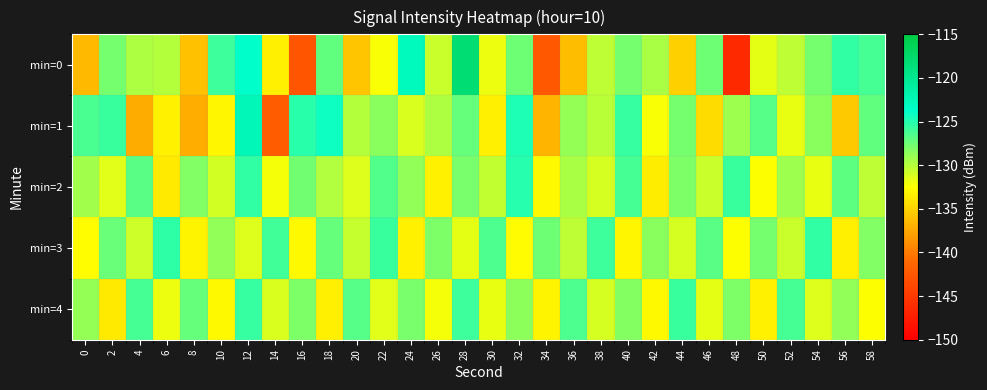

How many data points does each series have?

30